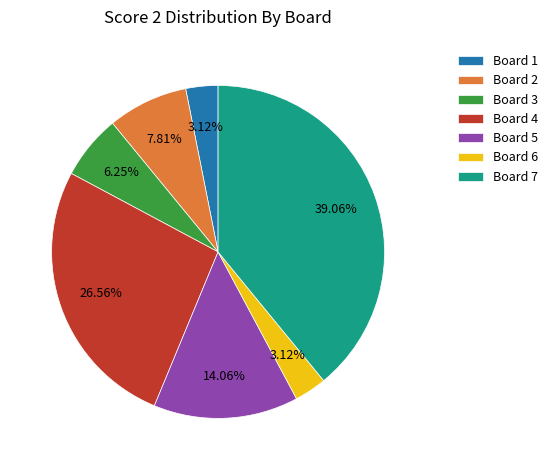

To the nearest percent, what portion does Board 1 represent?

3%